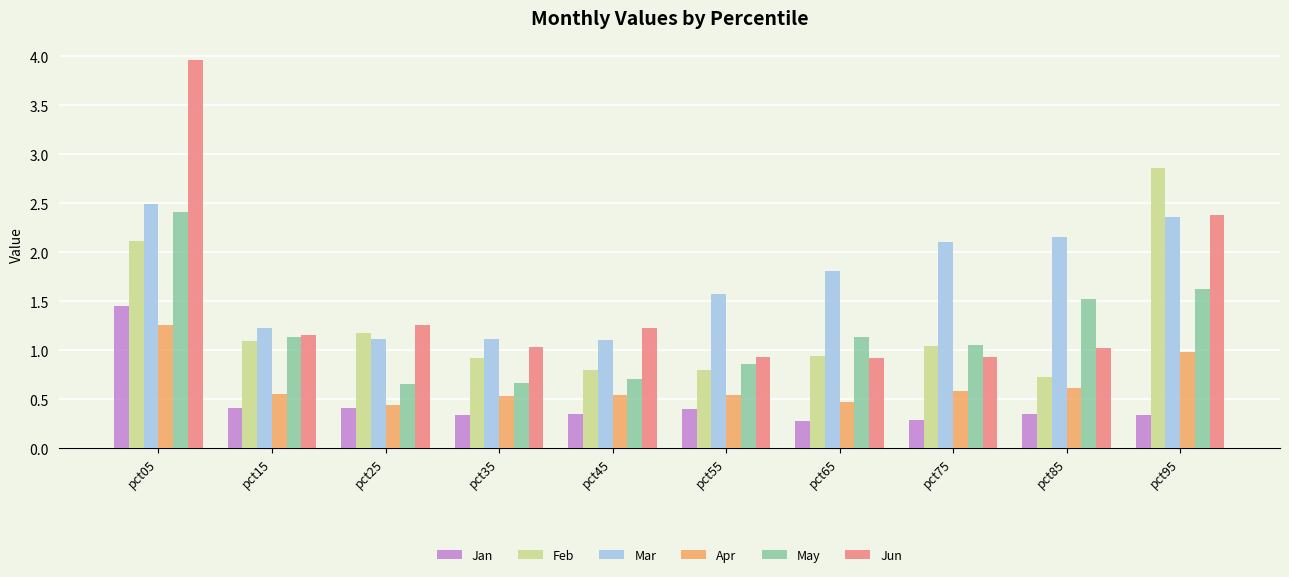

What is the sum of the Feb values at pct95 and pct15?

3.9